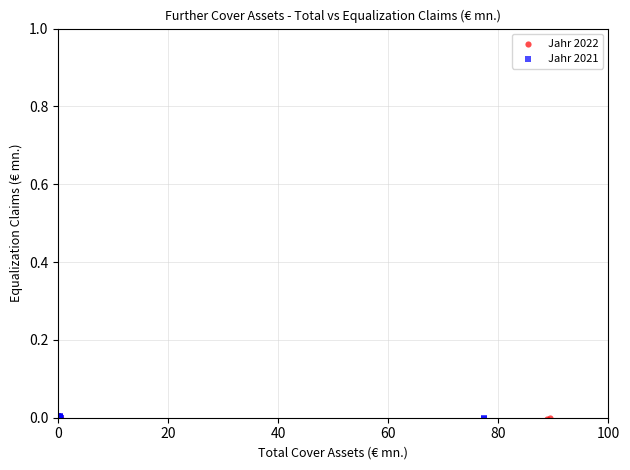

What are all the series names shown in the legend?

Jahr 2022, Jahr 2021